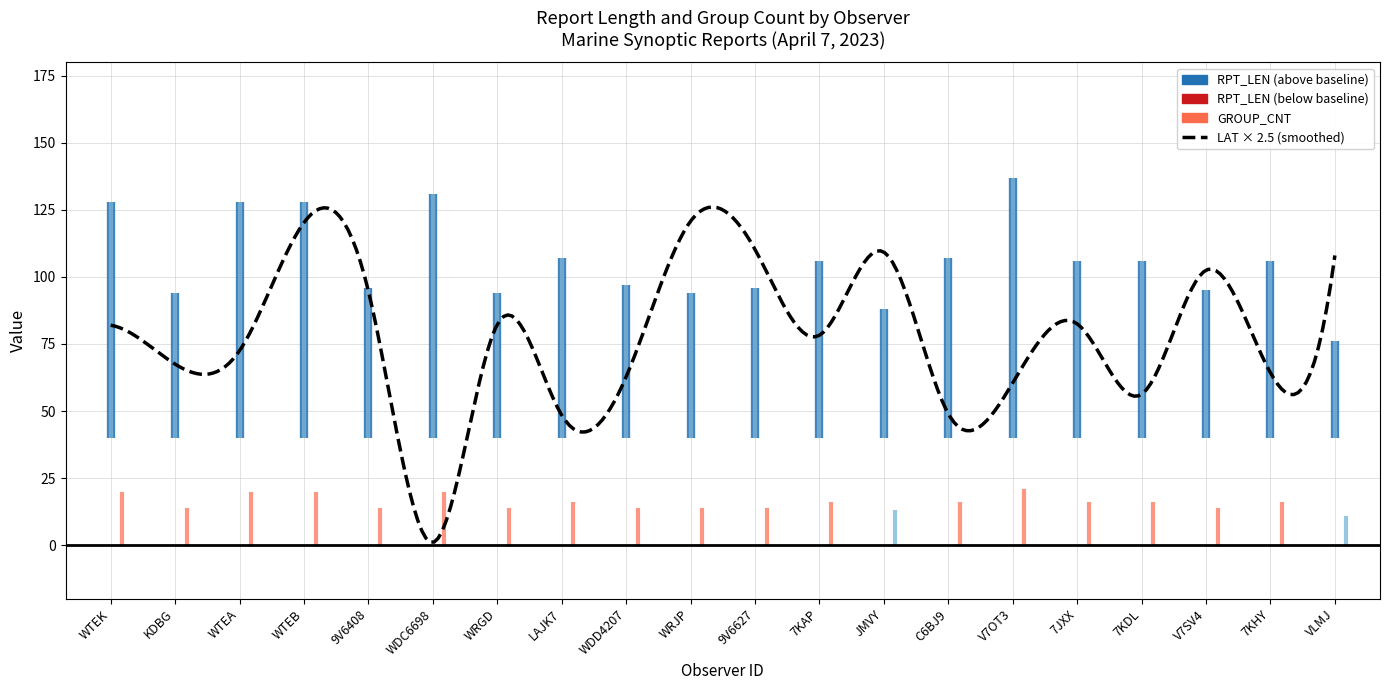

What is the spread (max minus min) of values at 9V6627?

82.0